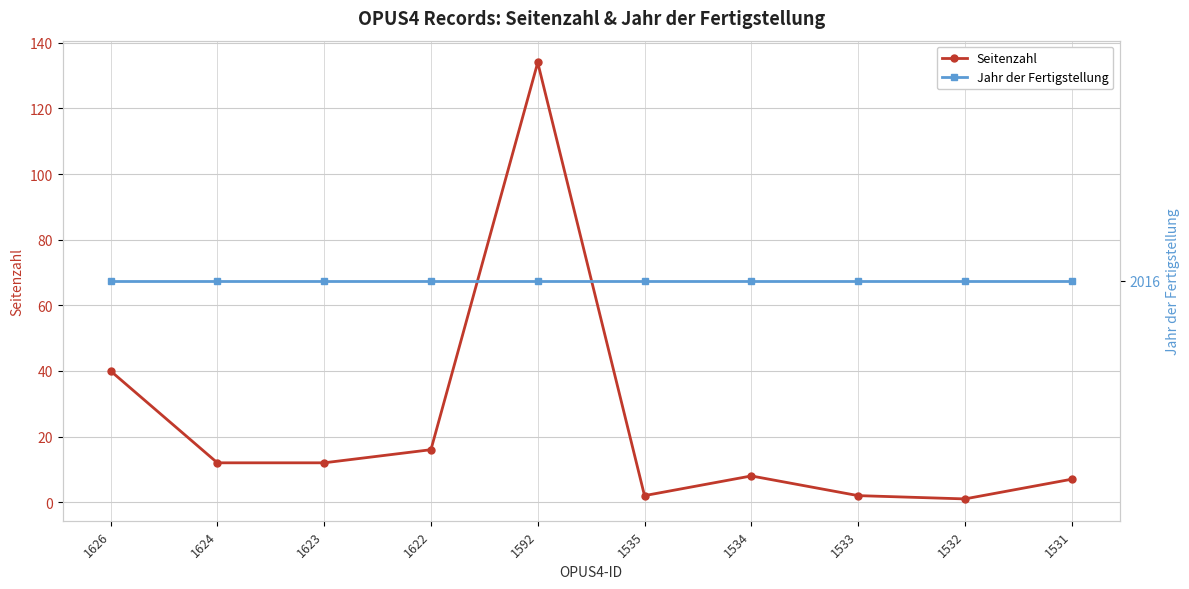

Read the Jahr der Fertigstellung value at 1626.

2016